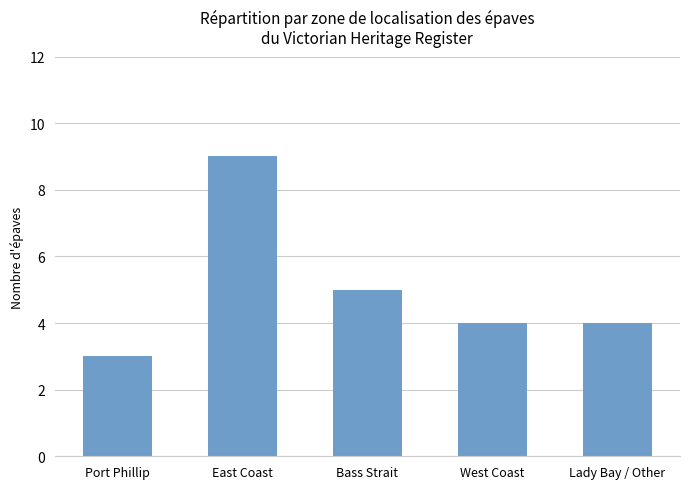

What value does the data have at East Coast?

9